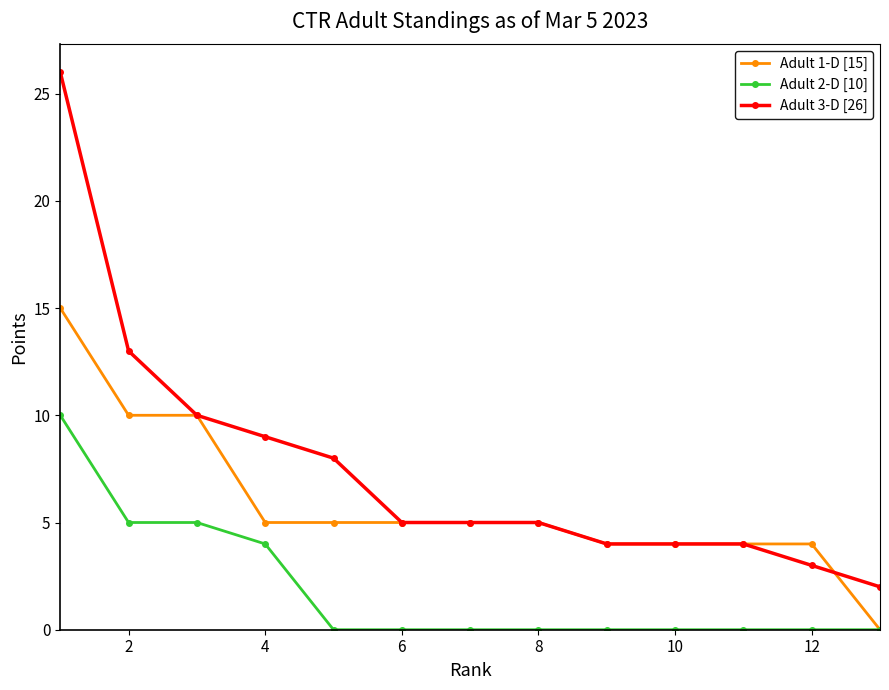

Reading right to left, list all the values displayed in this chart.

Adult 1-D [15]: 0	4	4	4	4	5	5	5	5	5	10	10	15
Adult 2-D [10]: 0	0	0	0	0	0	0	0	0	4	5	5	10
Adult 3-D [26]: 2	3	4	4	4	5	5	5	8	9	10	13	26